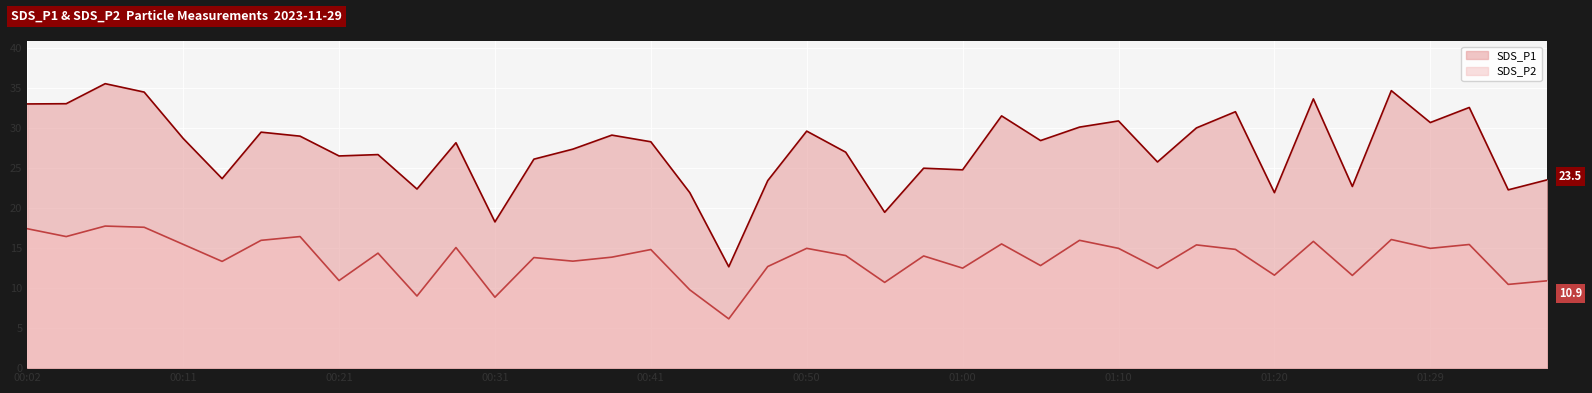

What is the label of the 2nd point from the right?

01:34